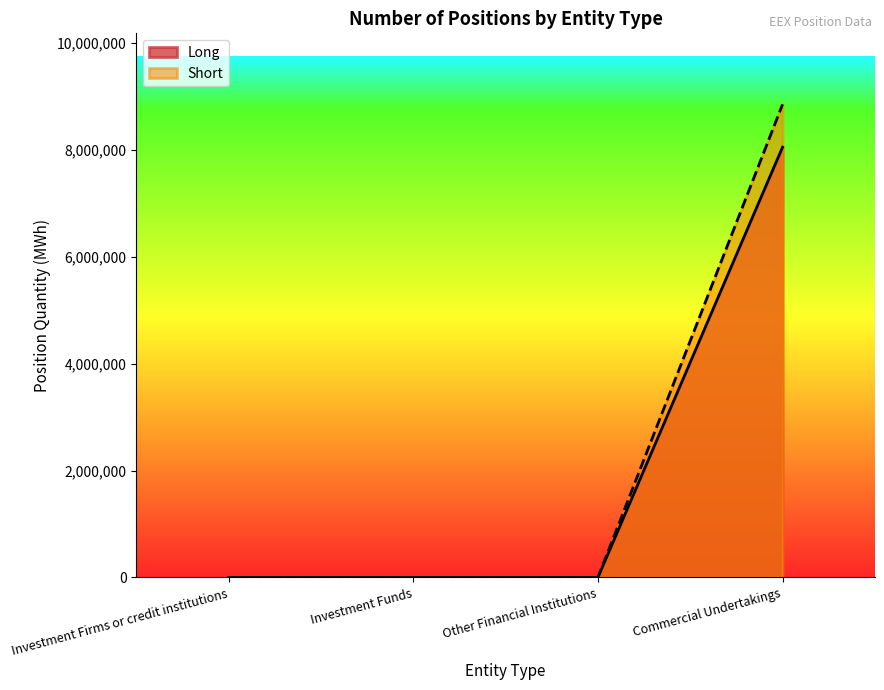

Rank the series by their maximum value, from lowest to highest.

Long, Short